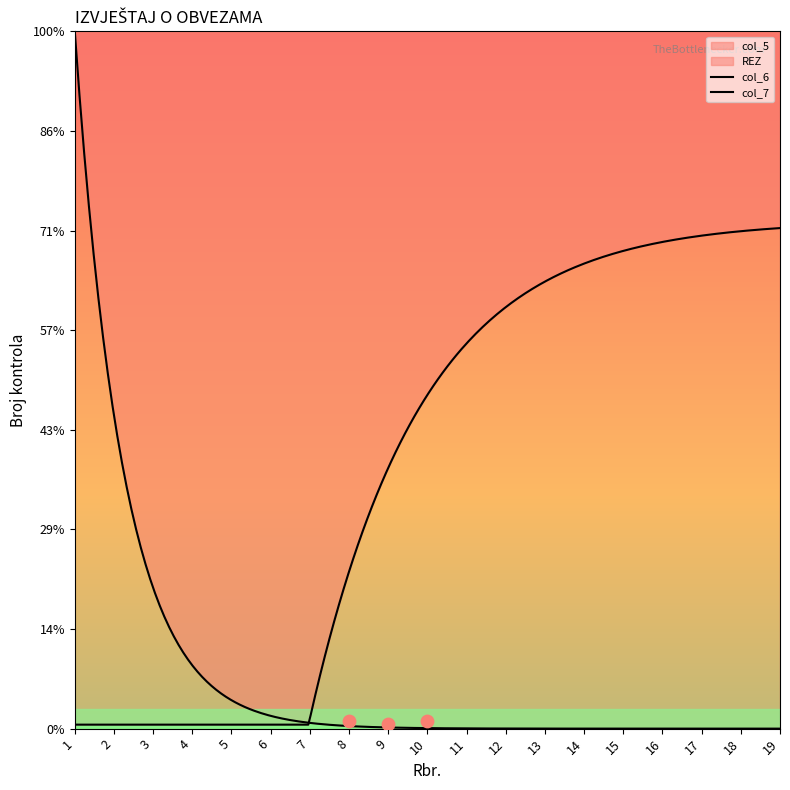

Which series reaches the minimum Y coordinate?

col_5